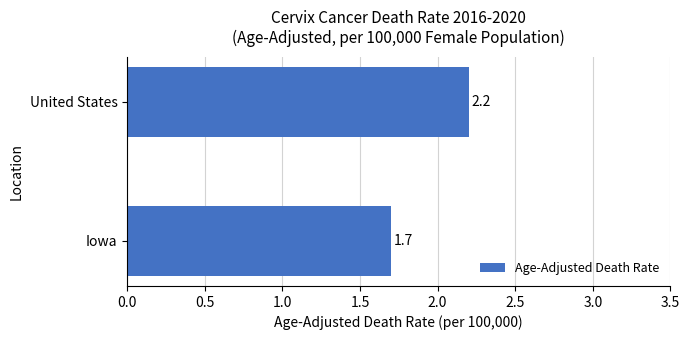

What is the sum of all values?

3.9